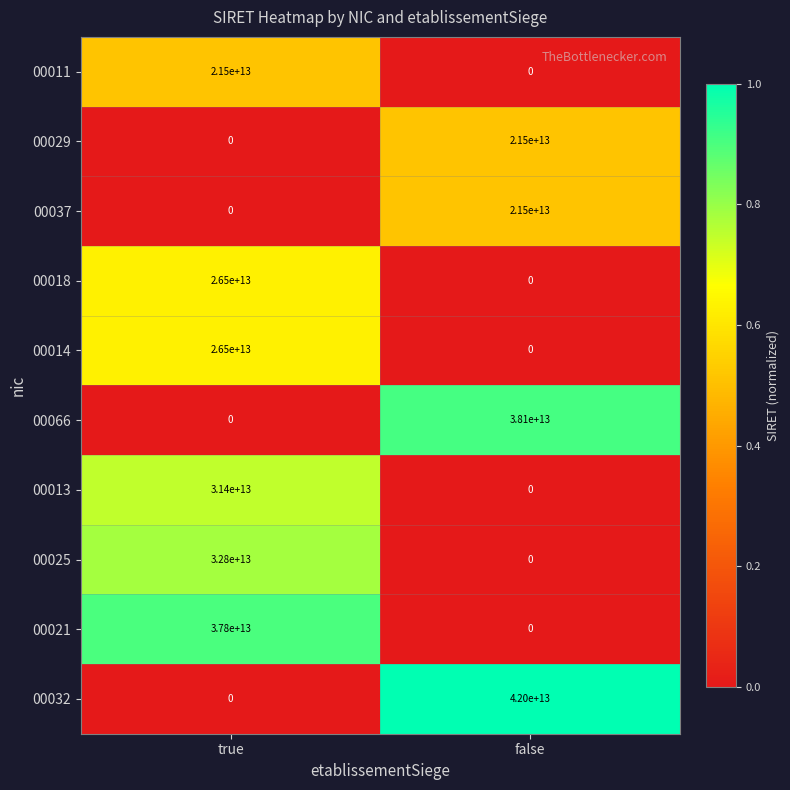

Which series has the largest total across all categories?

00032